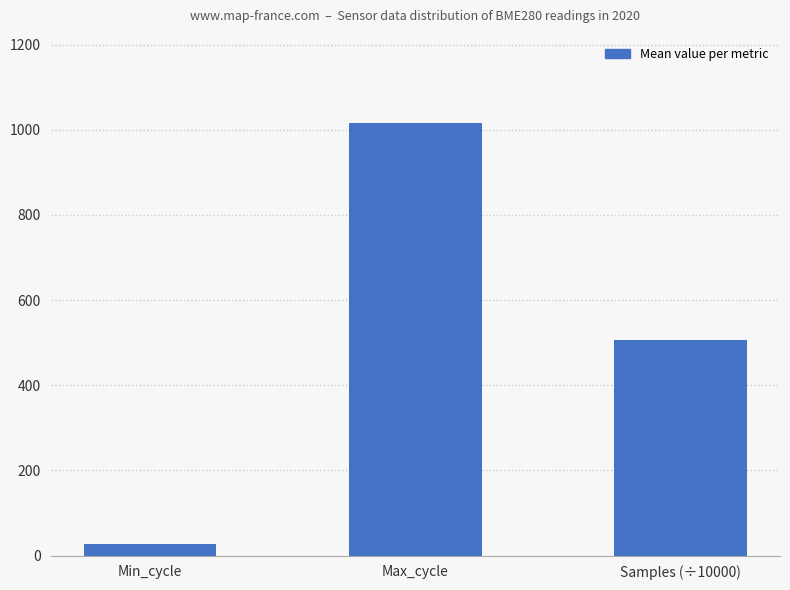

At which category does the chart reach its minimum across all series?

Min_cycle